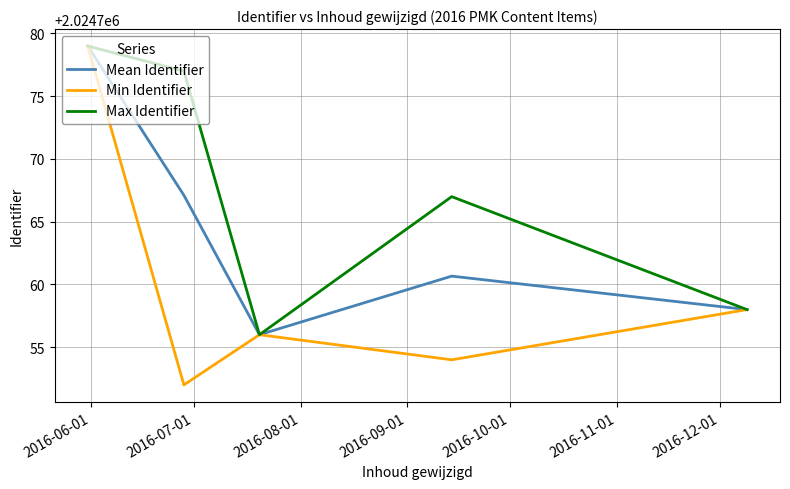

Which series has the largest total across all categories?

Max Identifier